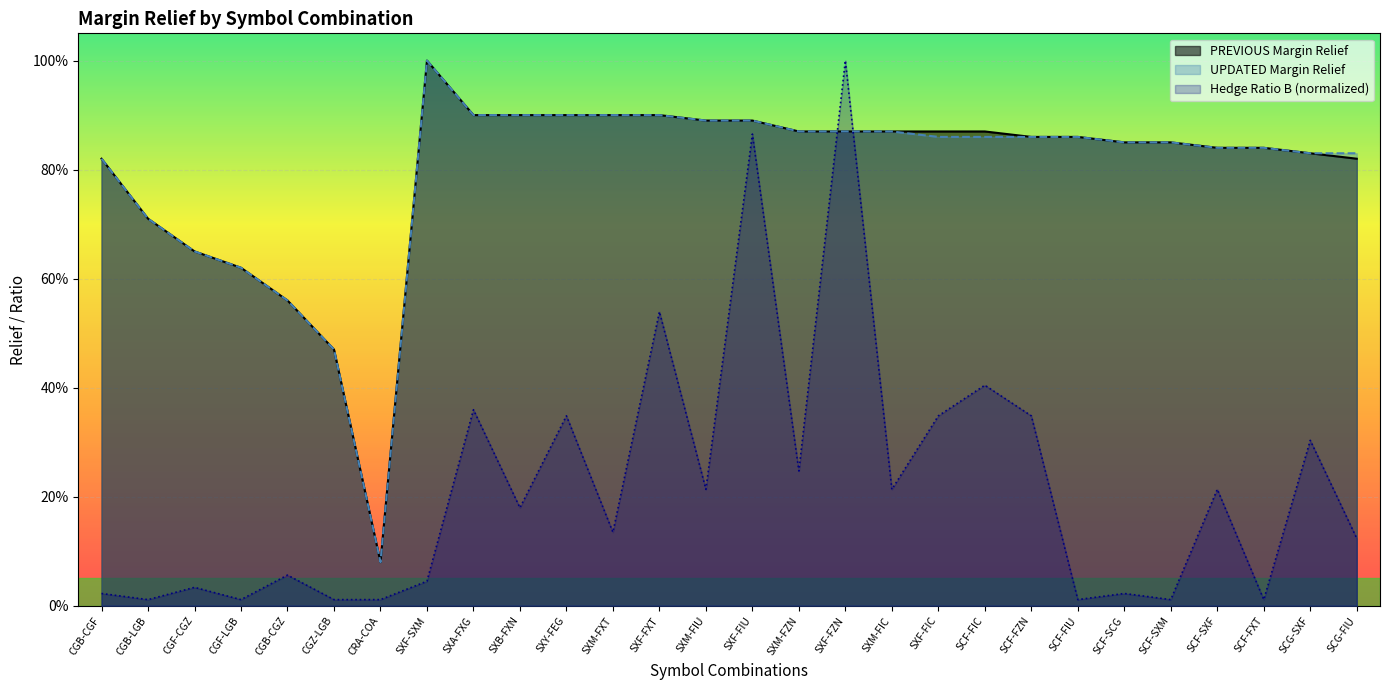

What is the label of the 20th point from the left?

SCF-FIC